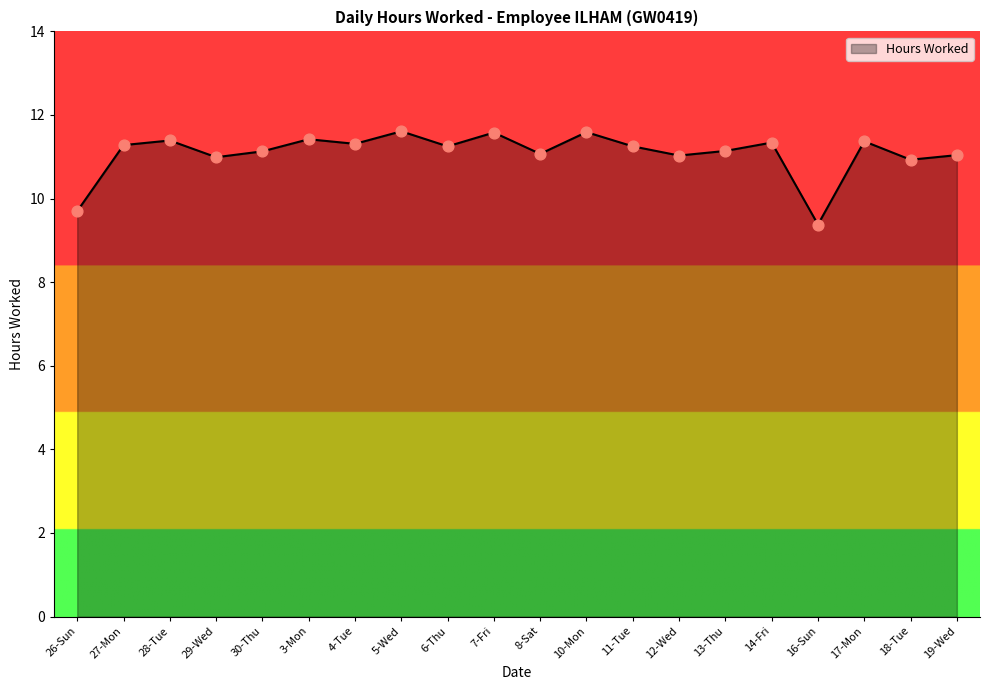

What is the ratio of the value at 27-Mon to the value at 17-Mon?

1.0